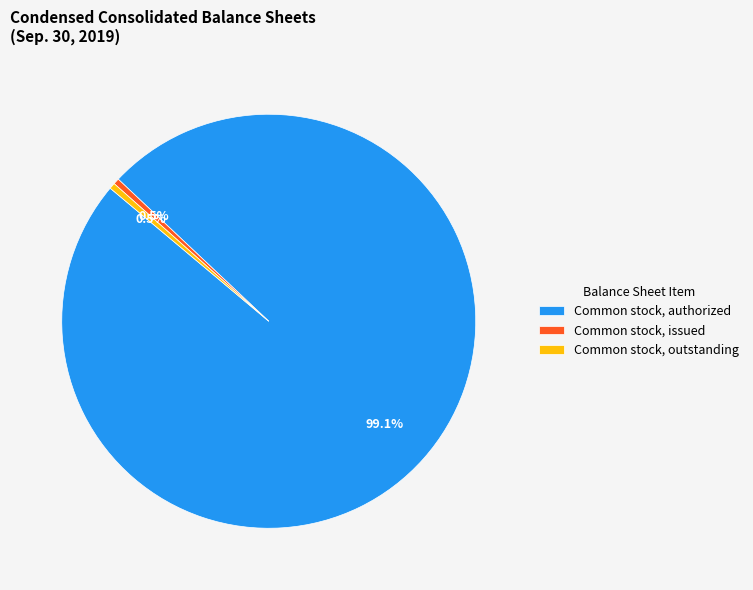

What is the largest slice in the pie chart?

Common stock, authorized